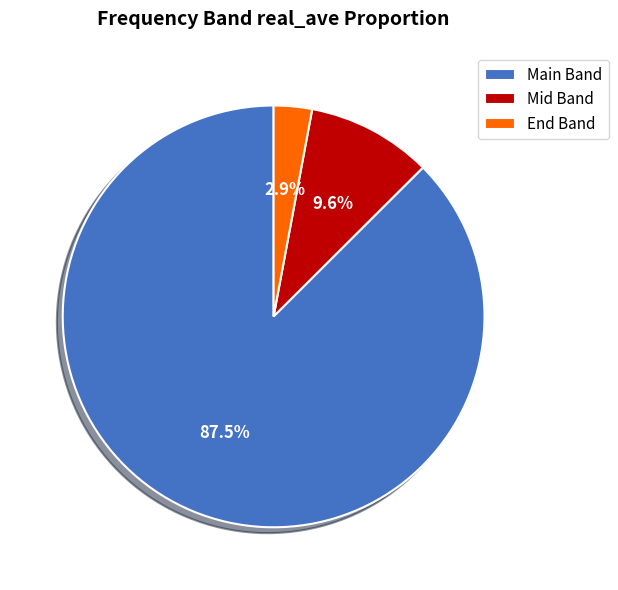

Which slice is the smallest?

End Band